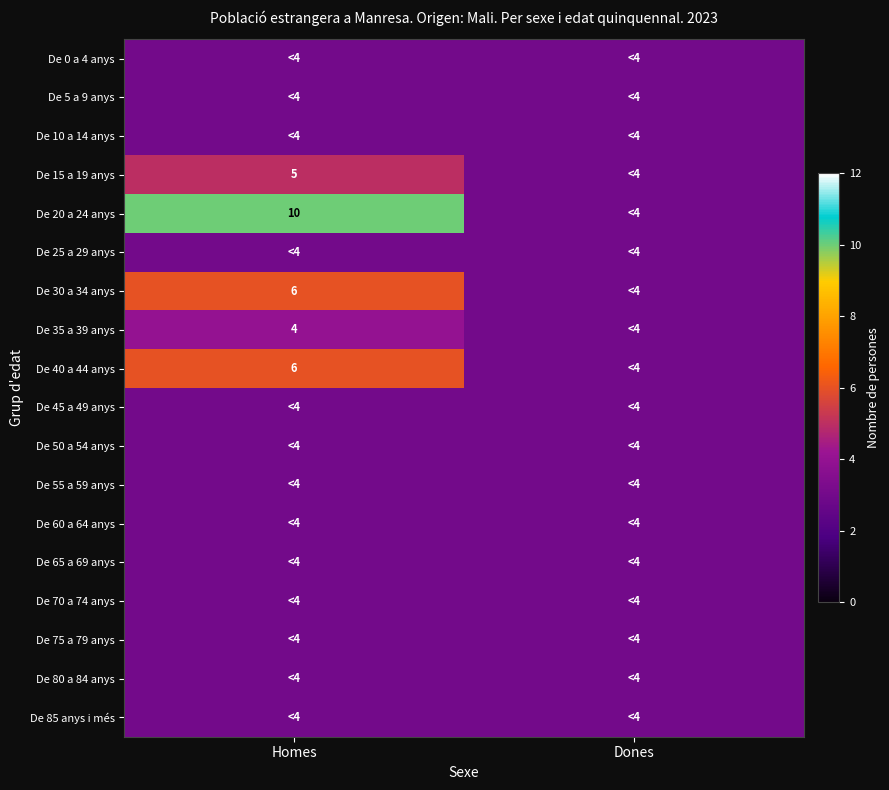

True or false: De 35 a 39 anys has a value of 4 at Homes.

True